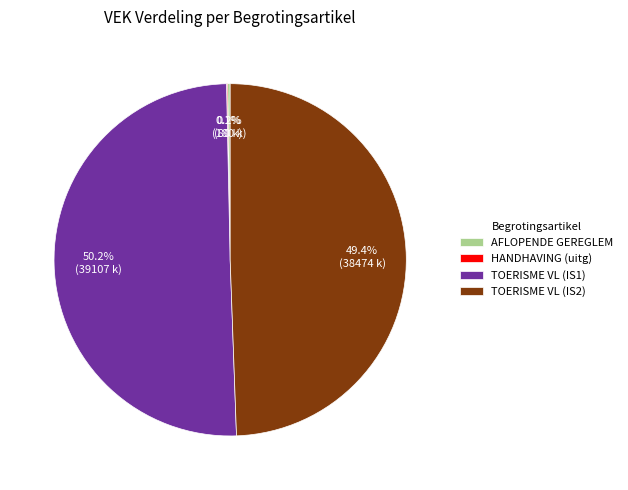

What is the ratio of the value at TOERISME VL (IS2) to the value at TOERISME VL (IS1)?

1.0